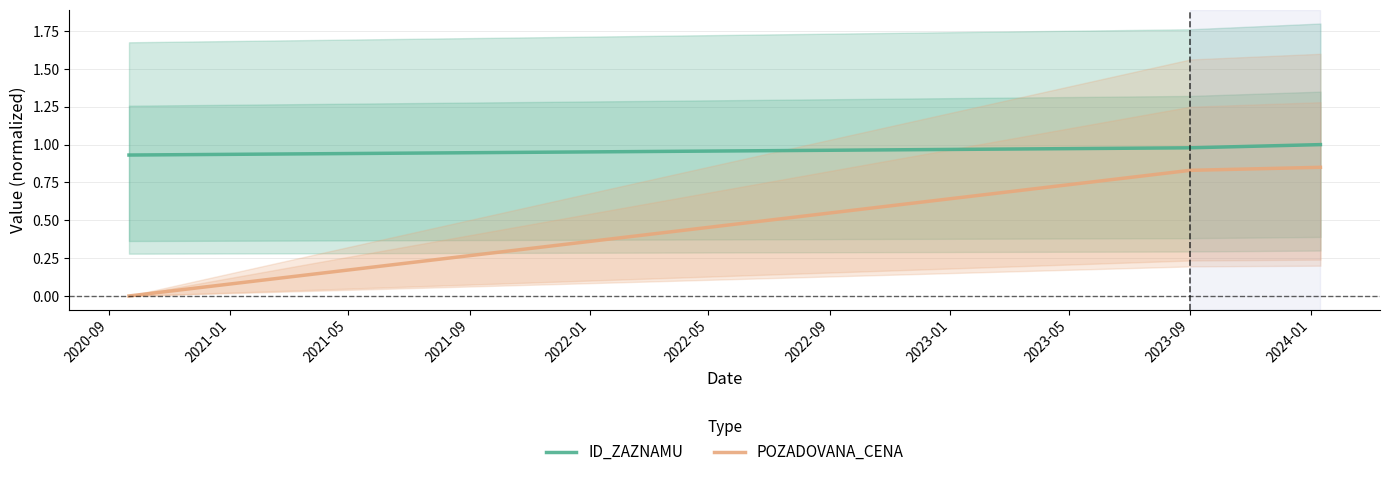

Which category has the lowest value in the POZADOVANA_CENA series?

2020-09